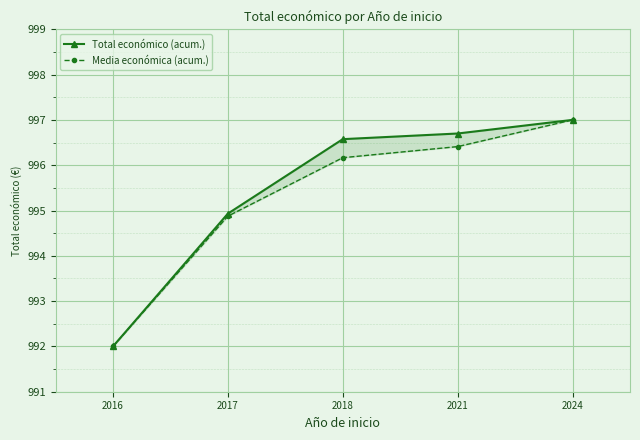

True or false: Media económica (acum.) has more than 2 interior local peaks.

False